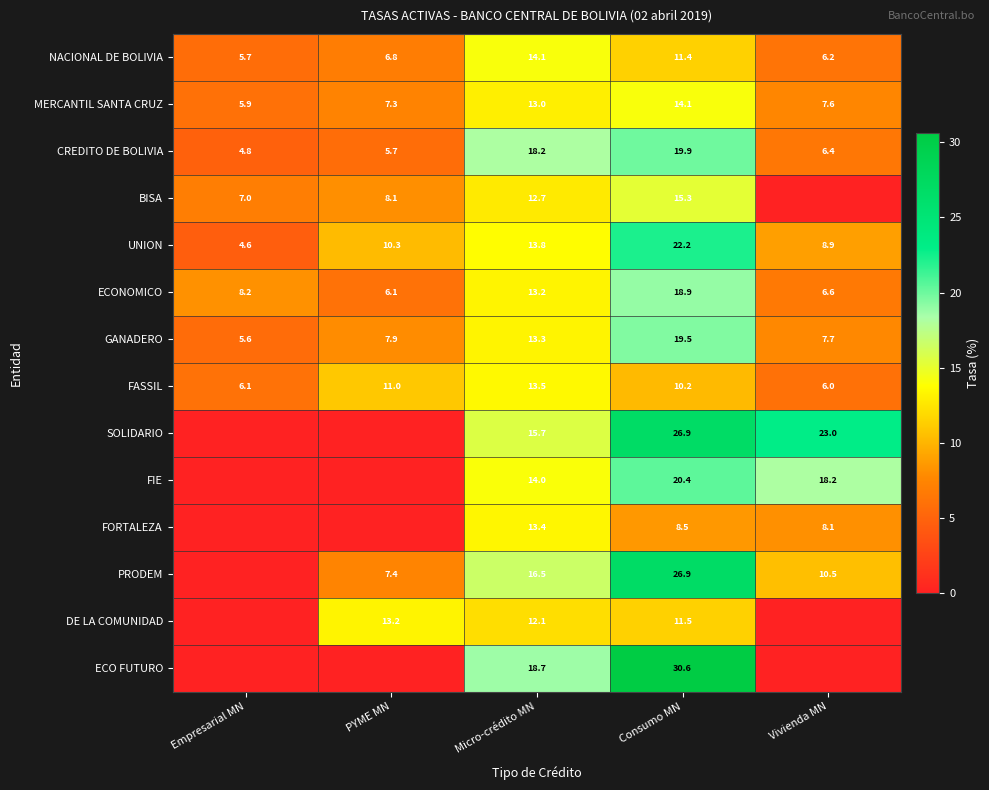

What is the difference between the highest and lowest values at Vivienda MN?

23.0